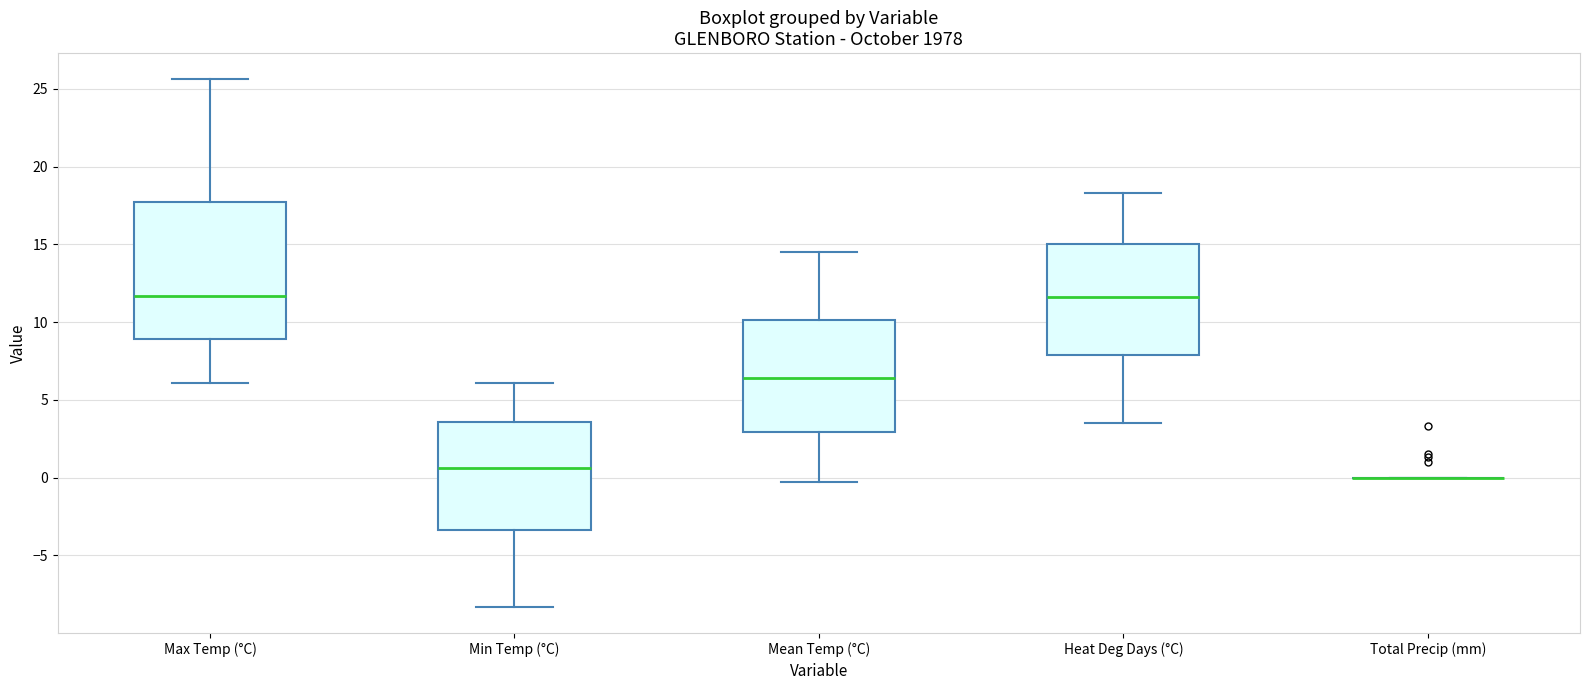

Which box is the tallest, from its lower edge to its upper edge?

Max Temp (°C)